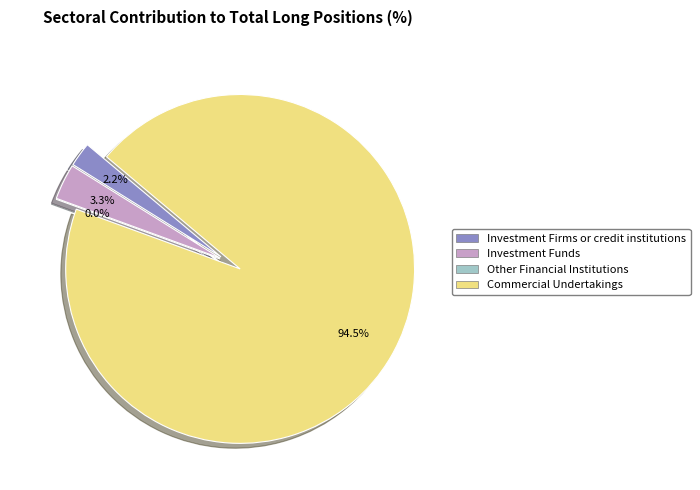

Count the number of slices in the pie.

4